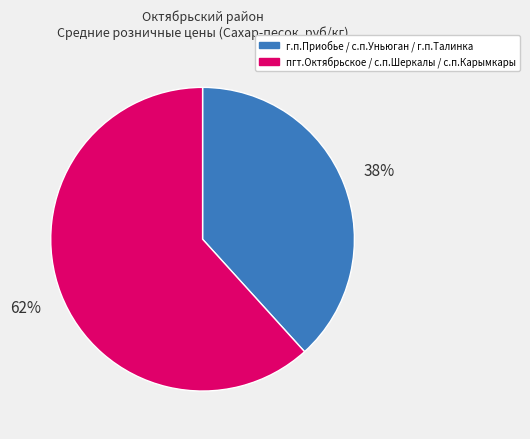

What percentage is the пгт.Октябрьское / с.п.Шеркалы / с.п.Карымкары slice, to the nearest percent?

62%